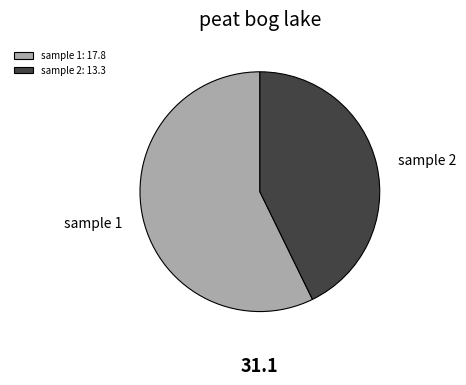

Combined, do sample 2 and sample 1 account for over 50%?

Yes